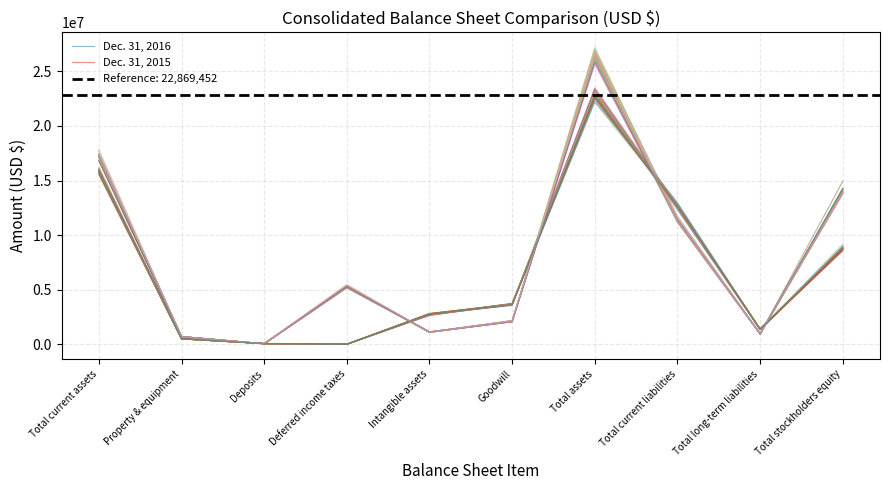

After their last crossing, which series has the higher values: Dec. 31, 2015 or Dec. 31, 2016?

Dec. 31, 2016